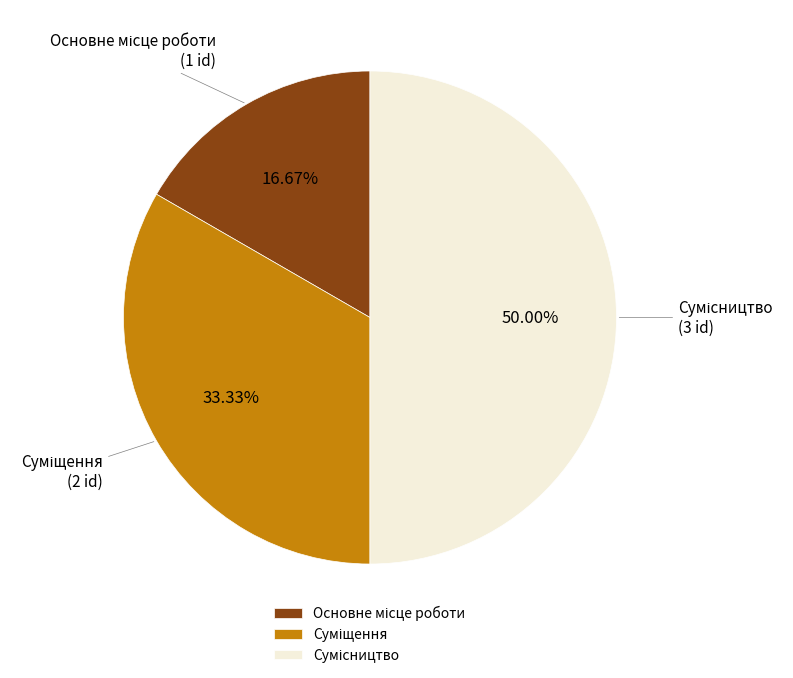

To the nearest percent, what is the difference between the largest and smallest slice percentages?

33%